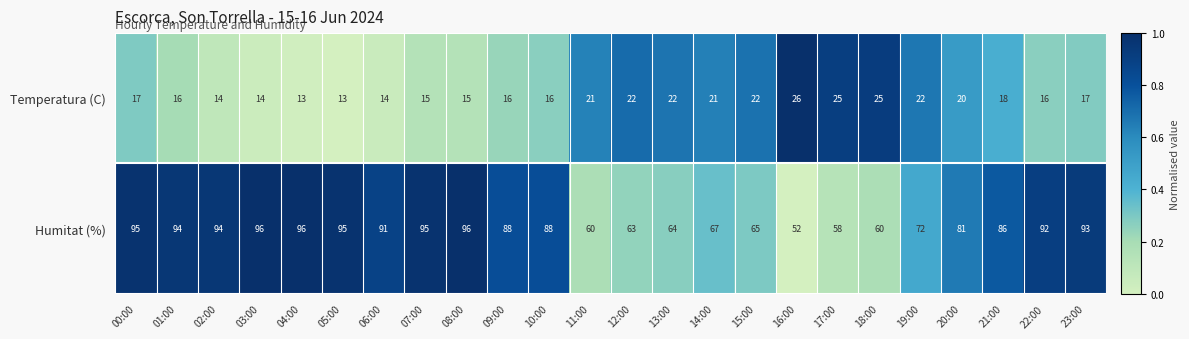

Which series changed the most between 01:00 and 21:00?

Humitat (%)